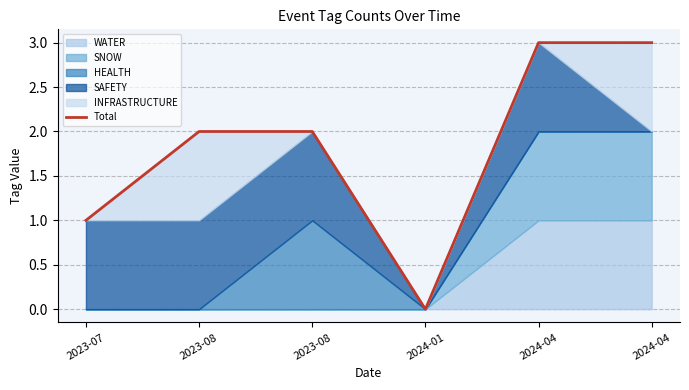

How many lines are shown in the chart?

1